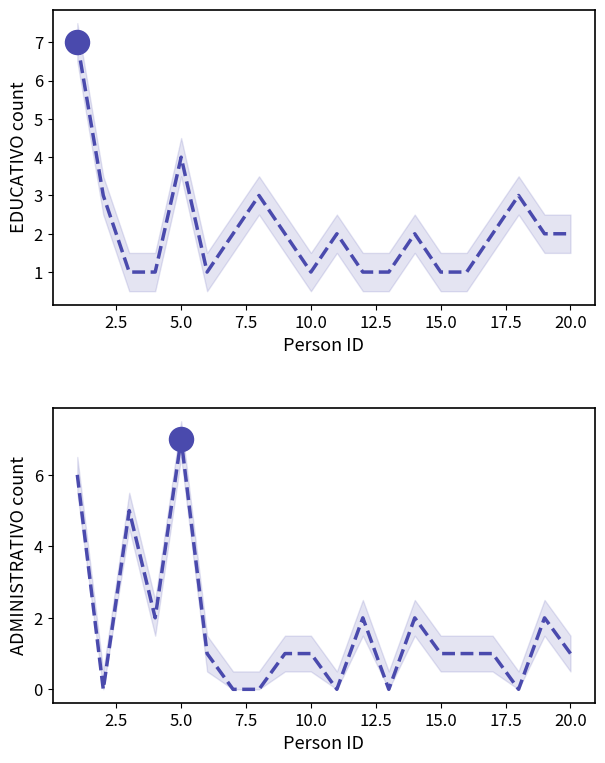

Which series contains the highest Y value?

EDUCATIVO